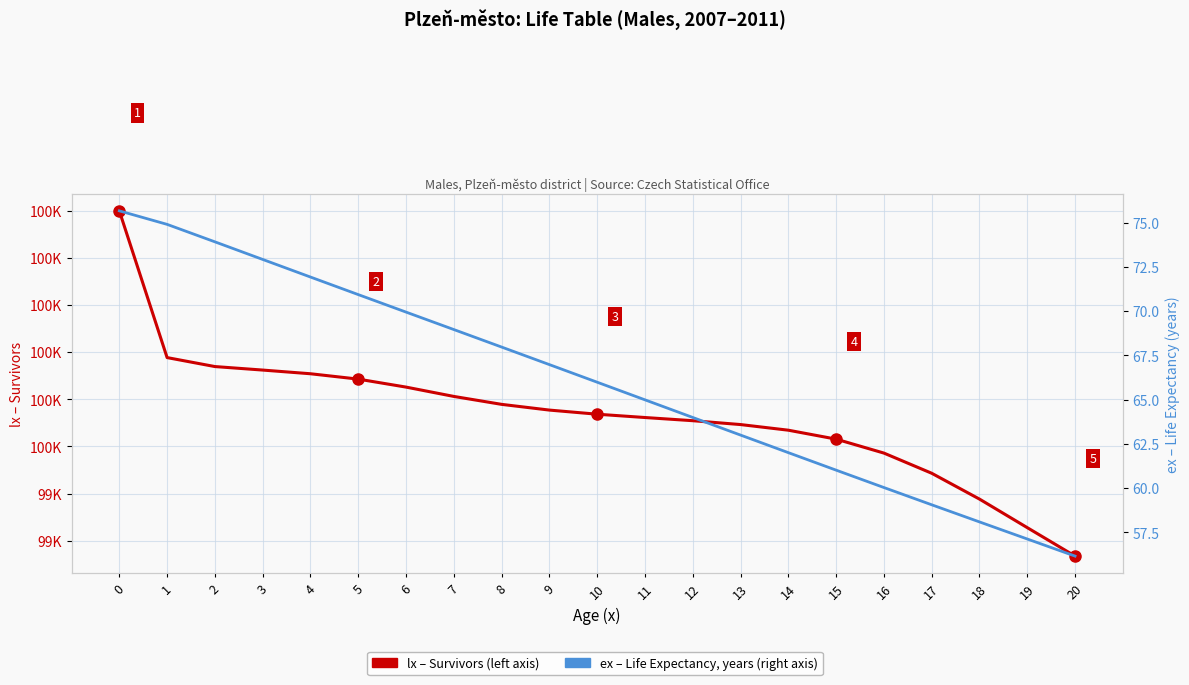

True or false: lx (survivors) has more than 2 interior local peaks.

False